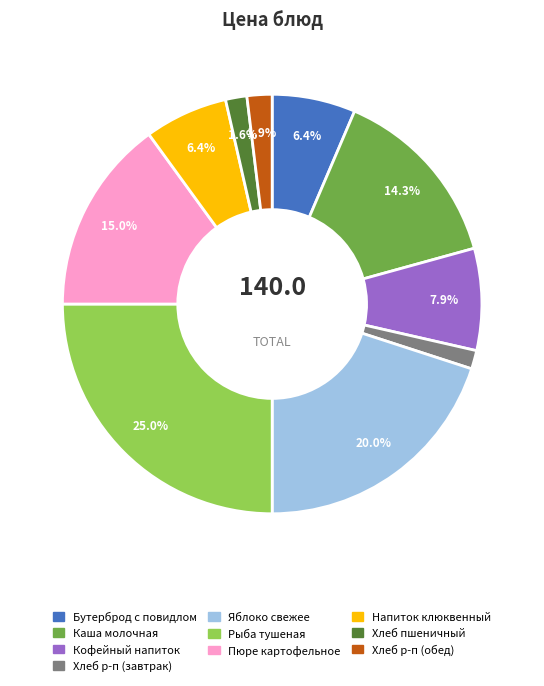

Is there a majority slice in this chart?

No